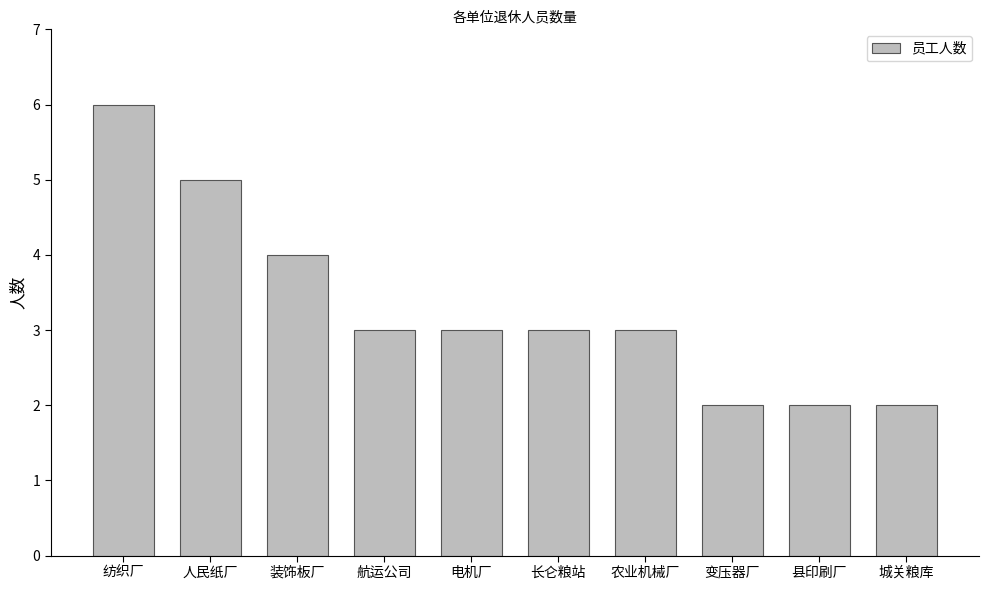

What is the change in value from 人民纸厂 to 城关粮库?

-3